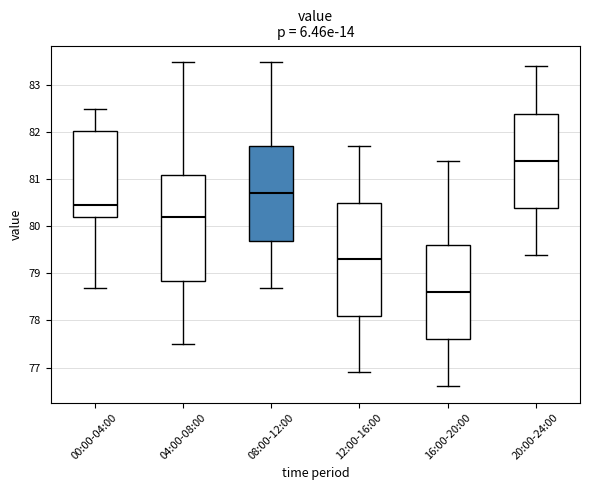

Where is the upper edge of the box for 12:00-16:00 on the y-axis? The values are not printed on the chart, so give them approximately, as read against the axis.

80.5